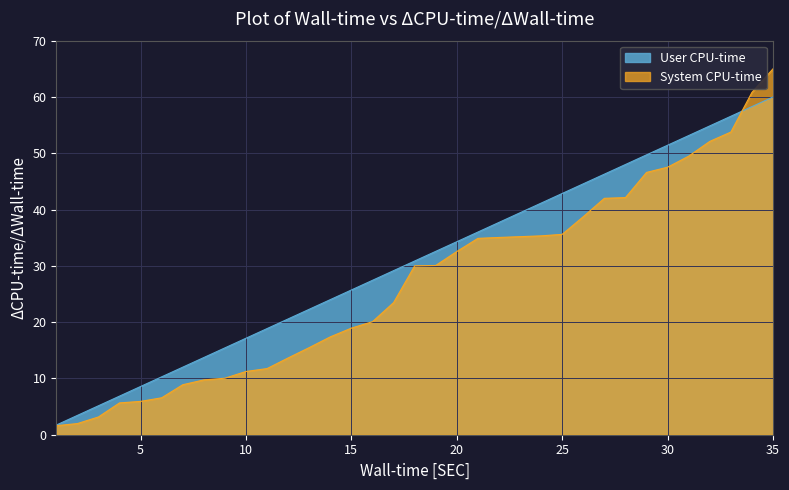

How many data points in System CPU-time are less than 29?

17